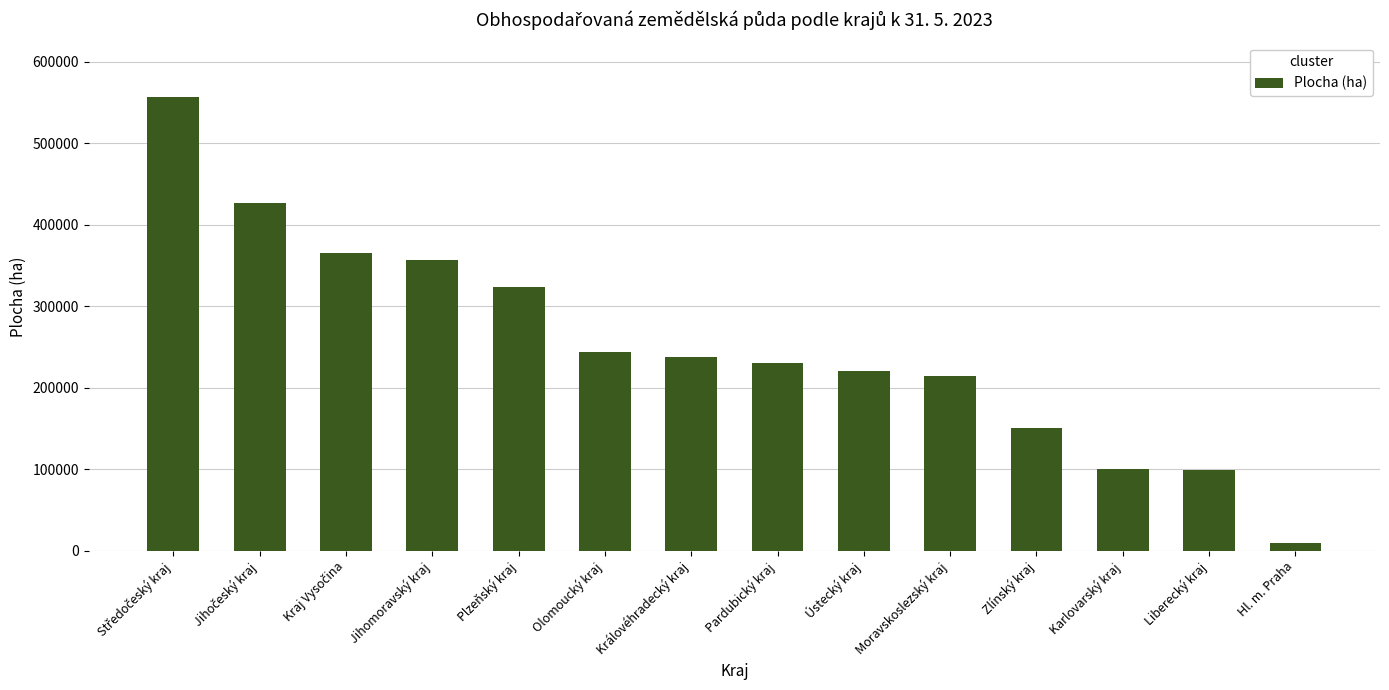

How many bars are there in total?

14